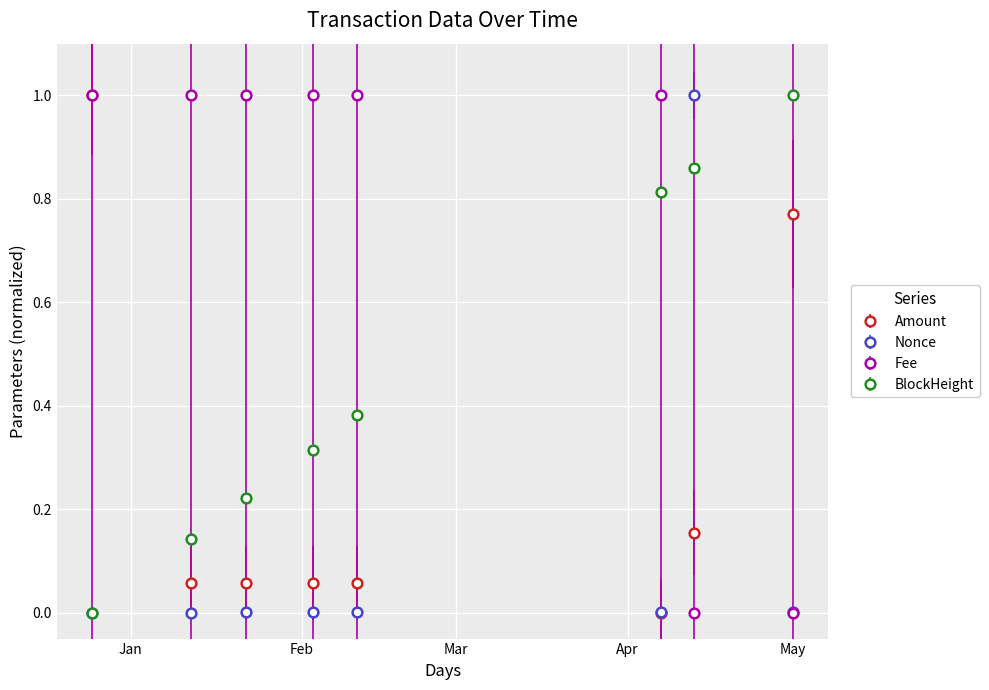

Which series ends up on top after the final intersection of BlockHeight and Amount?

BlockHeight